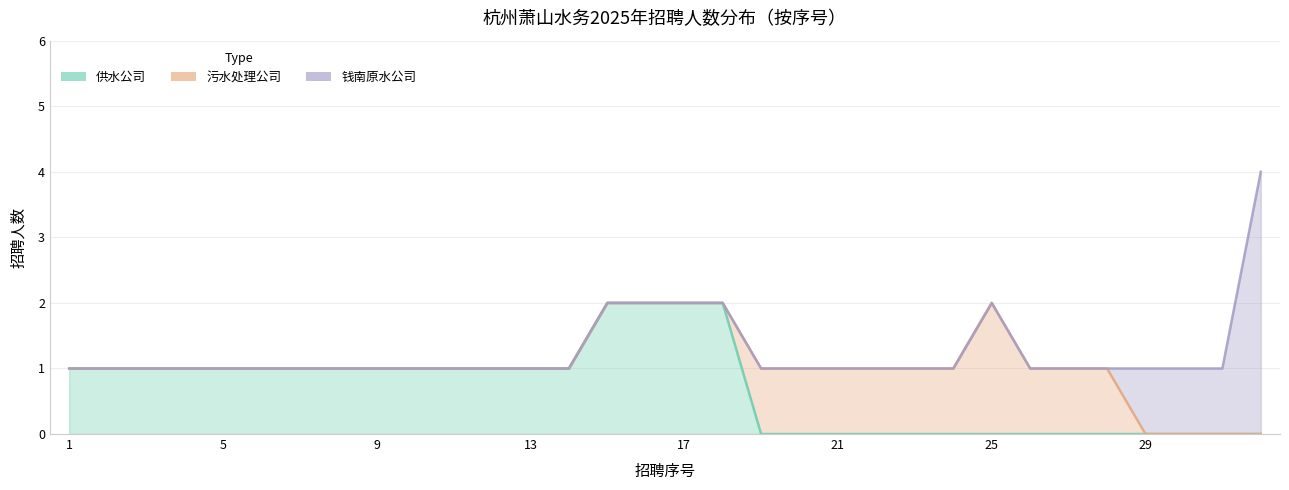

How many lines are shown in the chart?

3